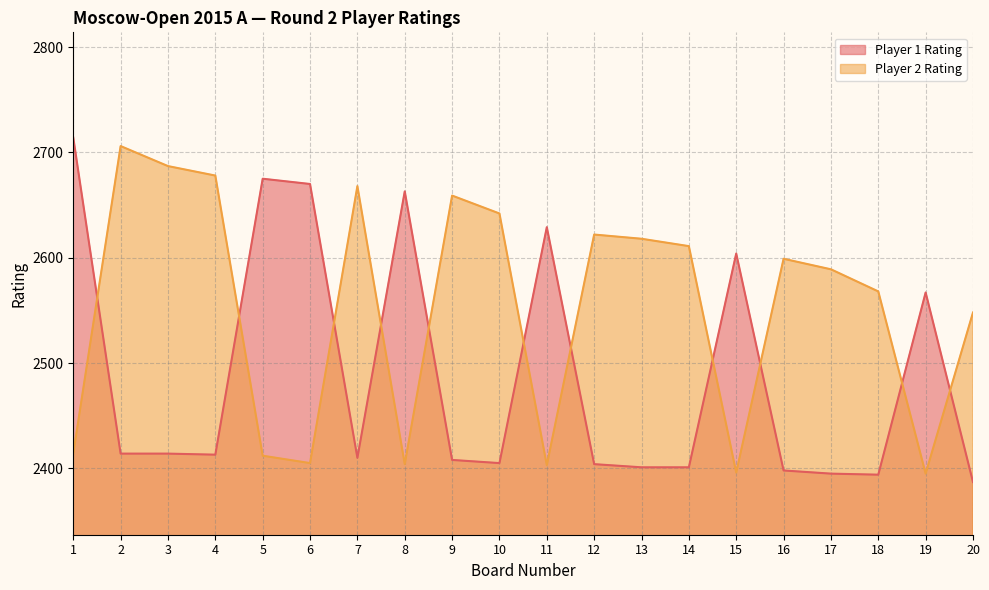

Reading left to right, what are all the values shown in this chart?

Player 1 Rating: 1=2714	2=2414	3=2414	4=2413	5=2675	6=2670	7=2410	8=2663	9=2408	10=2405	11=2629	12=2404	13=2401	14=2401	15=2604	16=2398	17=2395	18=2394	19=2567	20=2387
Player 2 Rating: 1=2414	2=2706	3=2687	4=2678	5=2412	6=2405	7=2668	8=2404	9=2659	10=2642	11=2403	12=2622	13=2618	14=2611	15=2396	16=2599	17=2589	18=2568	19=2395	20=2548